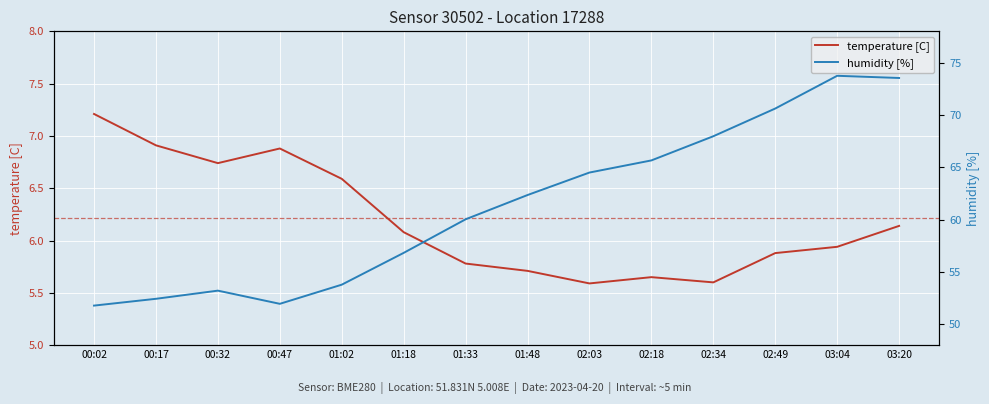

Reading left to right, transcribe all the data shown in this chart.

temperature [C]: 00:02=7.2	00:17=6.9	00:32=6.7	00:47=6.9	01:02=6.6	01:18=6.1	01:33=5.8	01:48=5.7	02:03=5.6	02:18=5.7	02:34=5.6	02:49=5.9	03:04=5.9	03:20=6.1
humidity [%]: 00:02=51.8	00:17=52.4	00:32=53.2	00:47=52.0	01:02=53.8	01:18=56.8	01:33=60.0	01:48=62.4	02:03=64.5	02:18=65.7	02:34=68.0	02:49=70.6	03:04=73.8	03:20=73.5